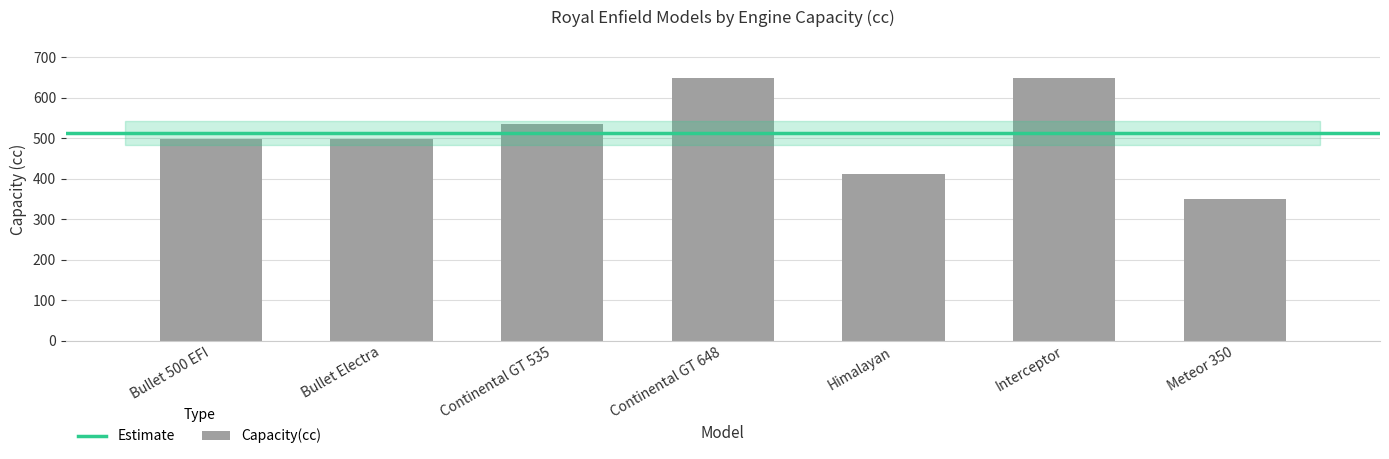

What is the label of the 3rd bar from the left?

Continental GT 535